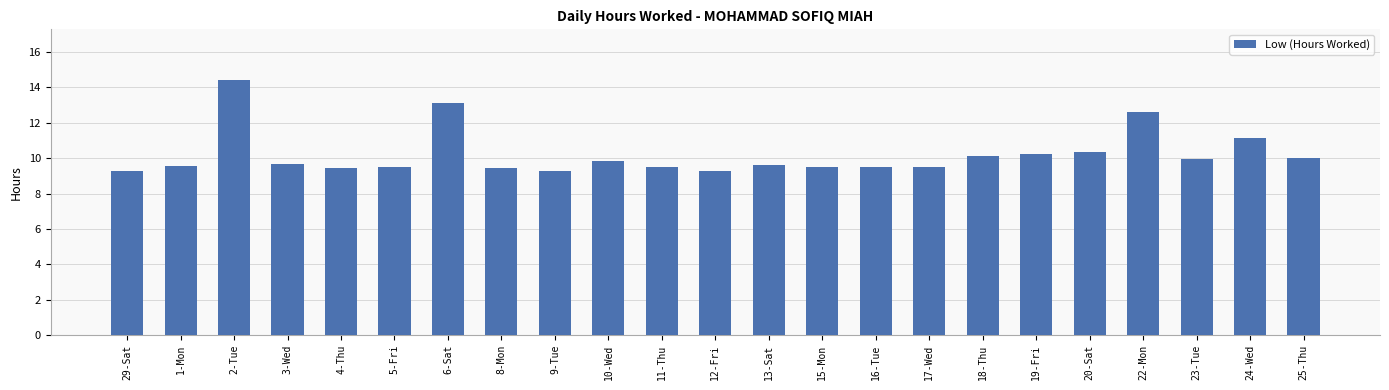

Approximately how many times larger is the value at 15-Mon compared to 25-Thu?

0.9